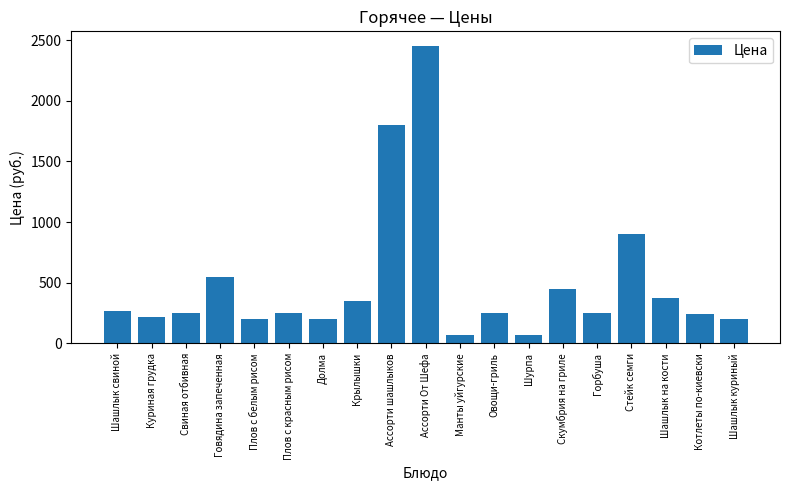

How many data points are less than 250?

7